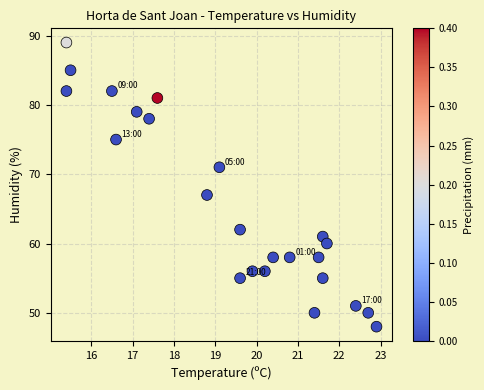

What is the range of Y values (max minus min)?

41